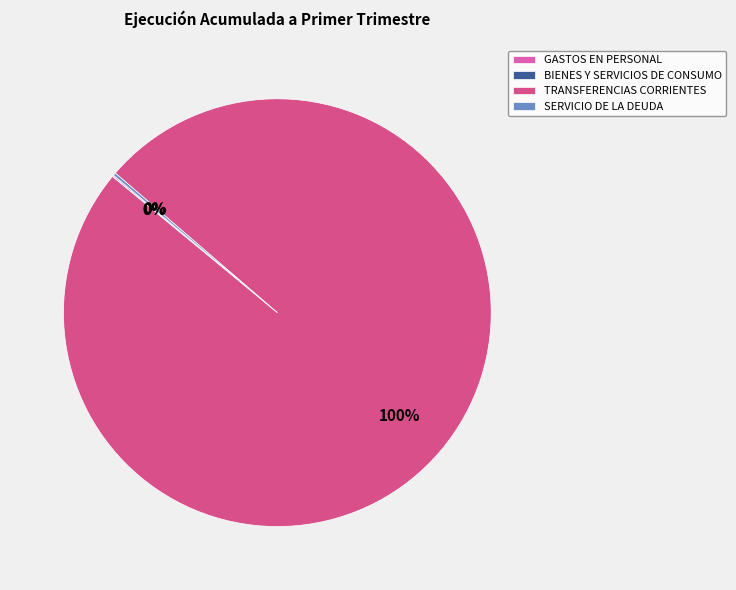

Which category accounts for the majority?

TRANSFERENCIAS CORRIENTES